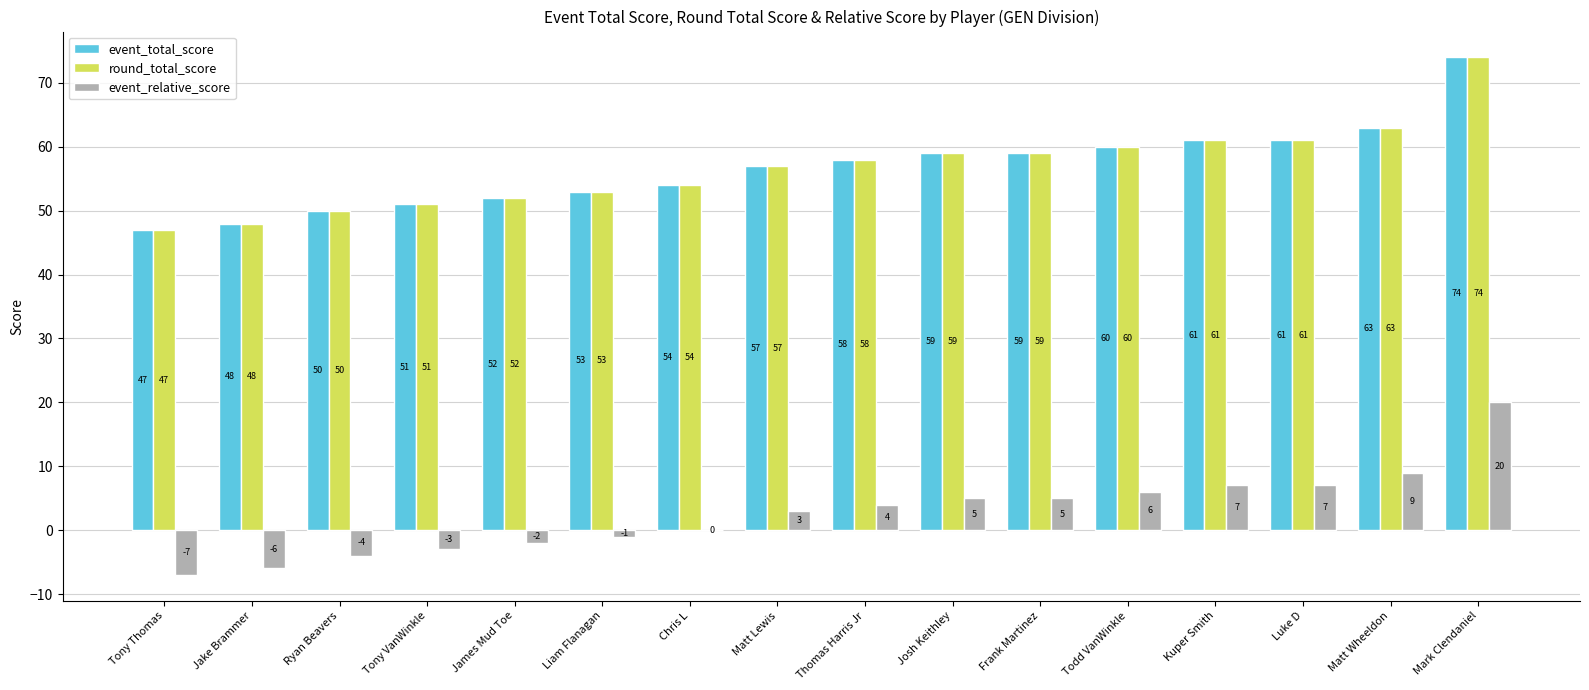

What are all the series names shown in the legend?

event_total_score, round_total_score, event_relative_score